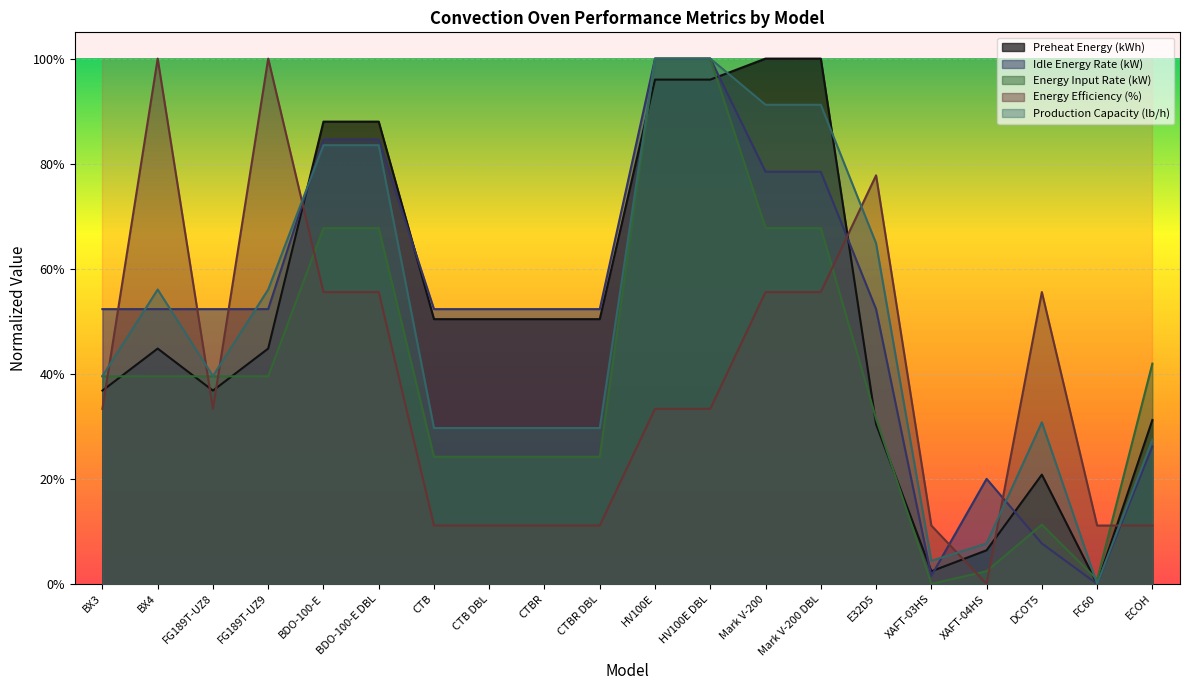

At which category does Production Capacity (lb/h) reach its first local peak?

BX4